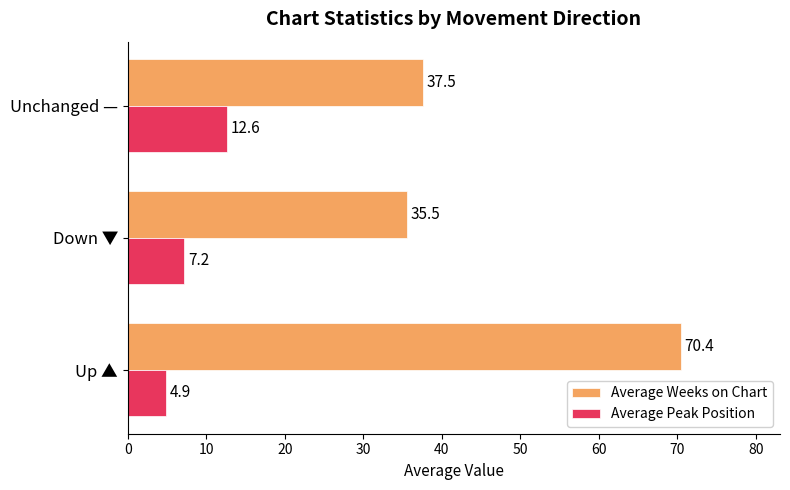

Rank the categories by Average Peak Position value from lowest to highest.

Up ▲, Down ▼, Unchanged —